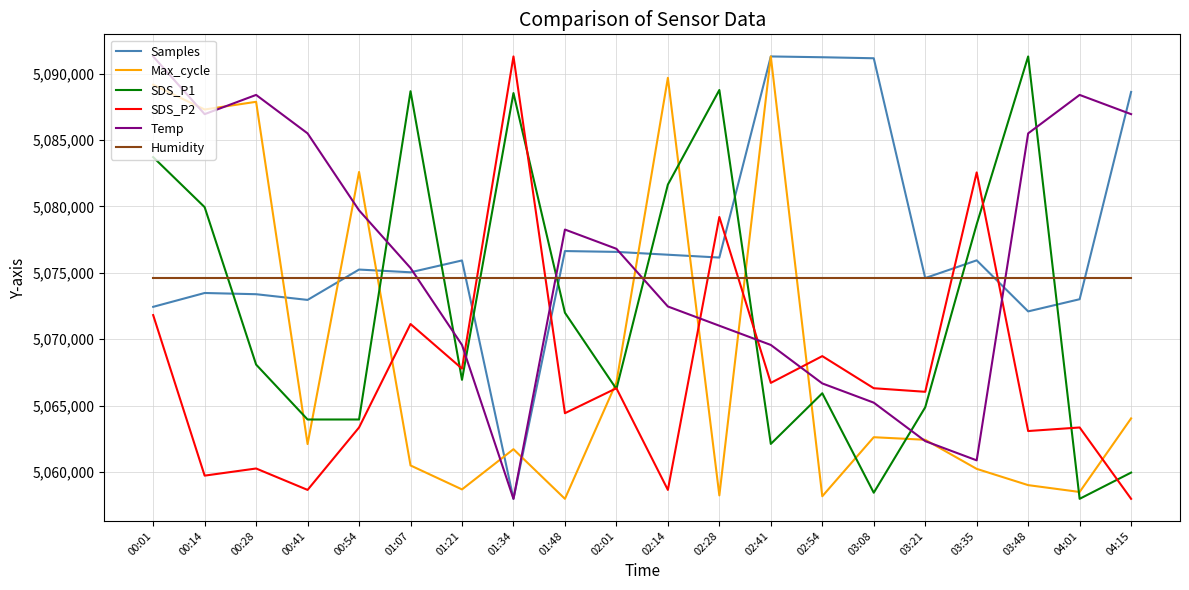

Which series changed the most between 00:54 and 04:01?

Max_cycle